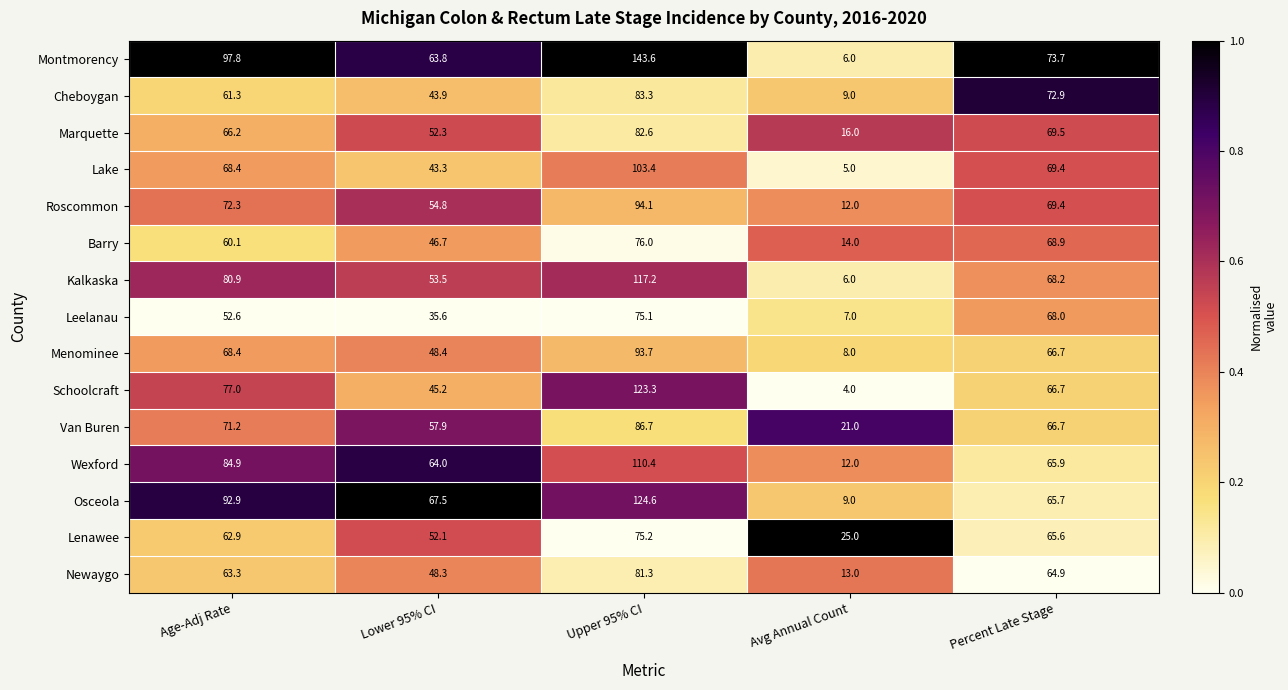

At which category does the chart reach its peak across all series?

Upper 95% CI